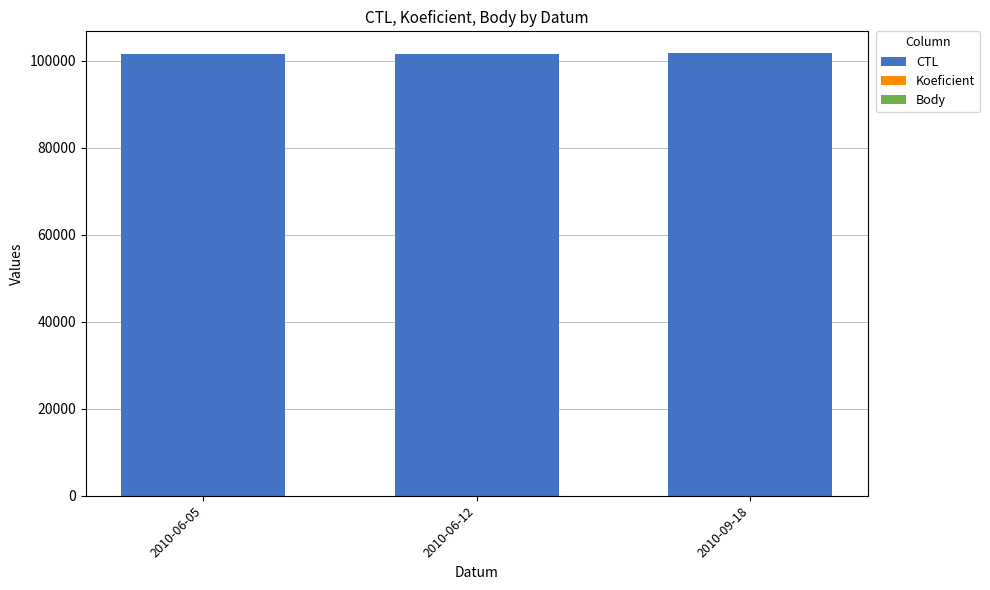

At 2010-06-05, list the series in order from smallest to largest.

Koeficient, Body, CTL